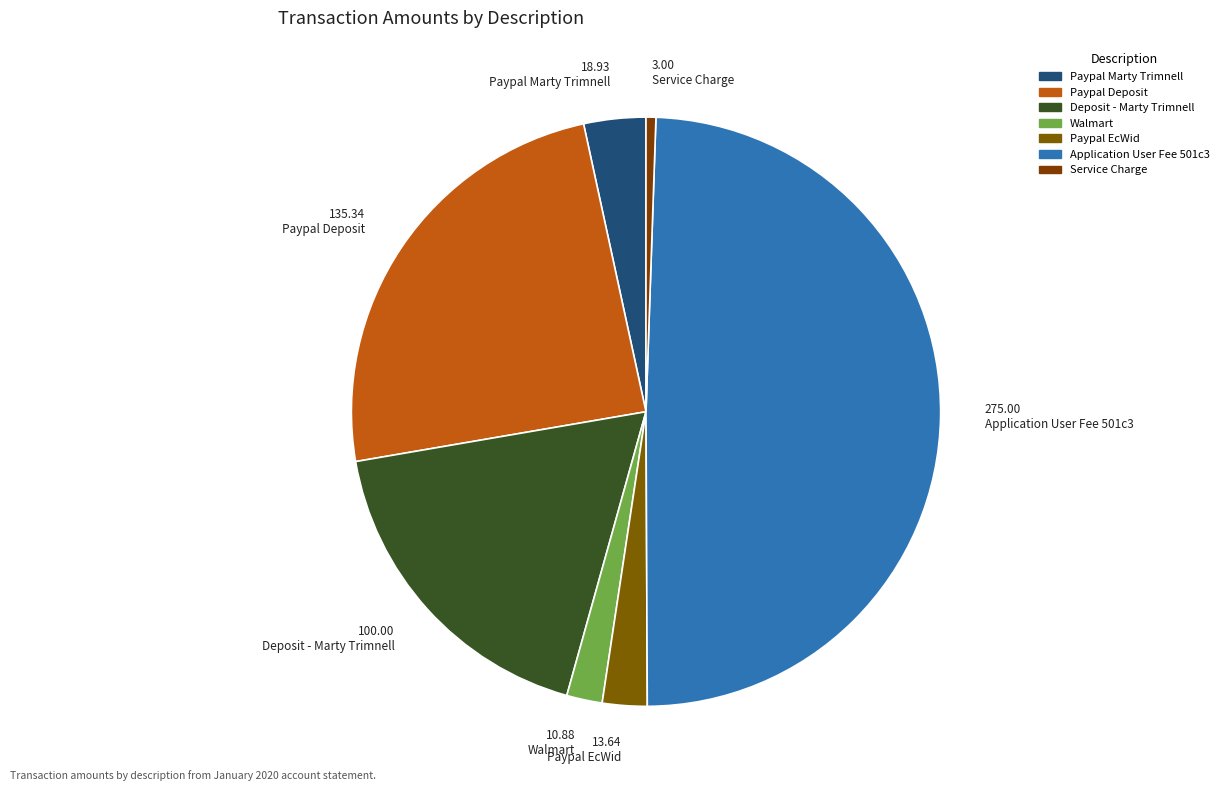

To the nearest percent, what is the difference between the Paypal Deposit and Deposit - Marty Trimnell slice percentages?

6%